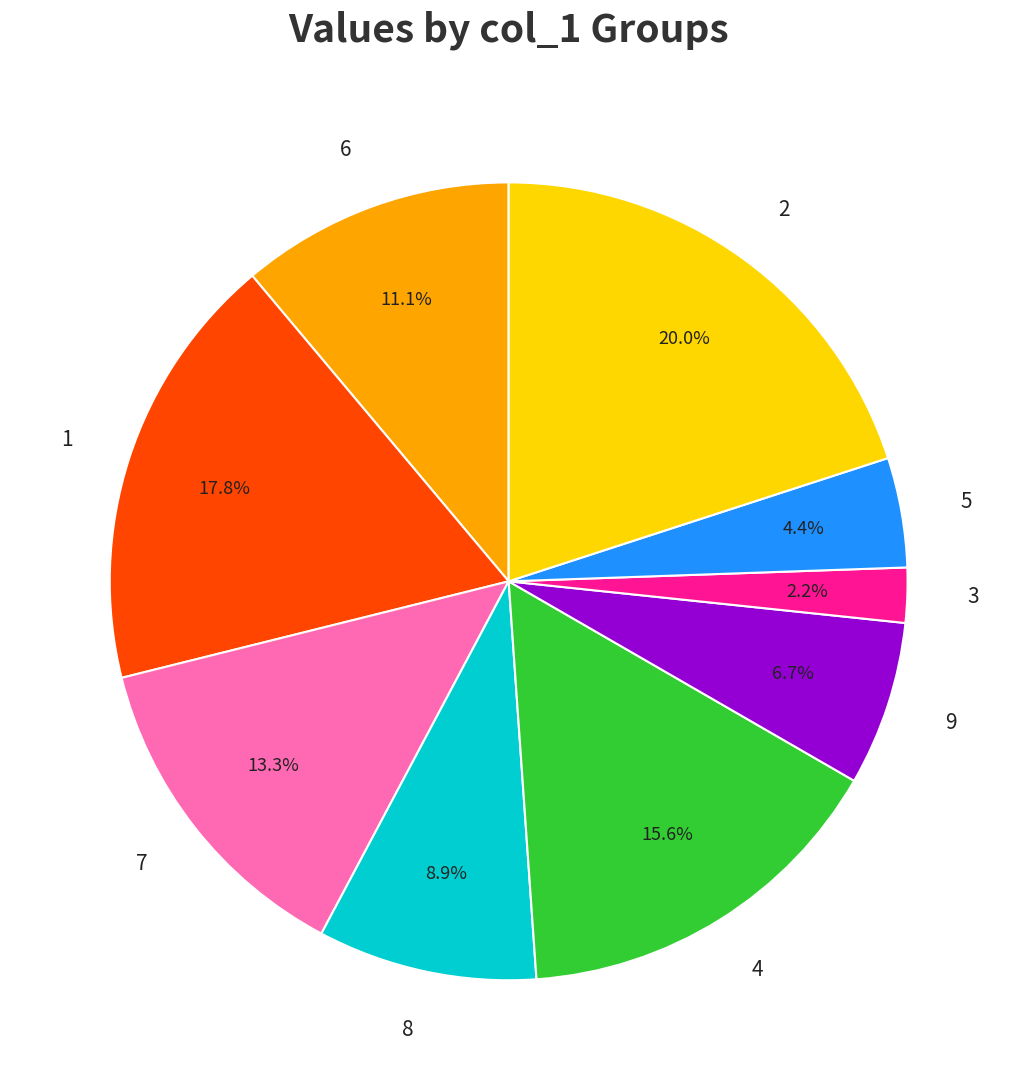

Which slice is the smallest?

3